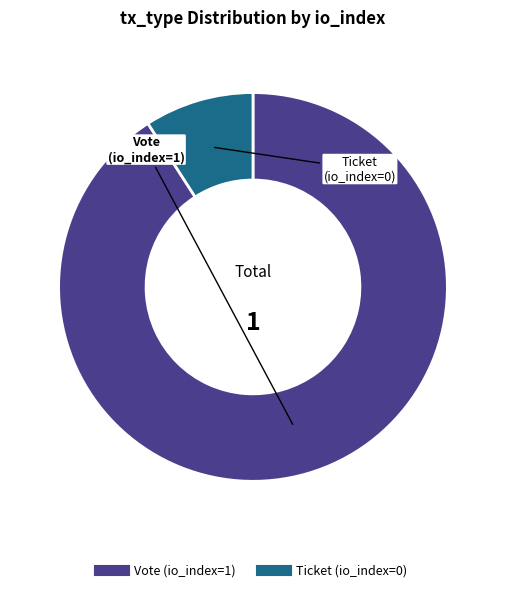

The Vote (io_index=1) slice represents 85% of the pie. True or false?

False